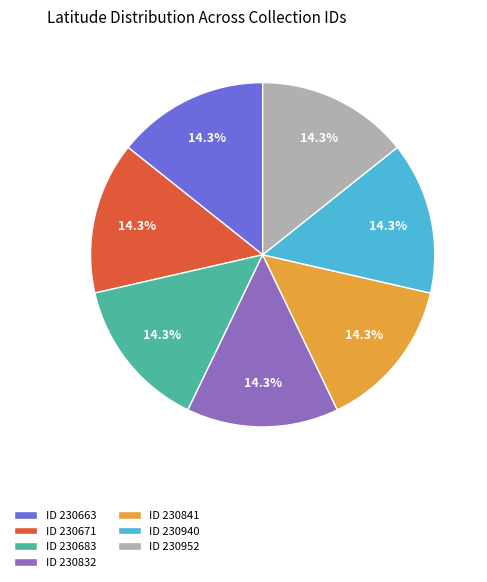

Count the number of slices in the pie.

7